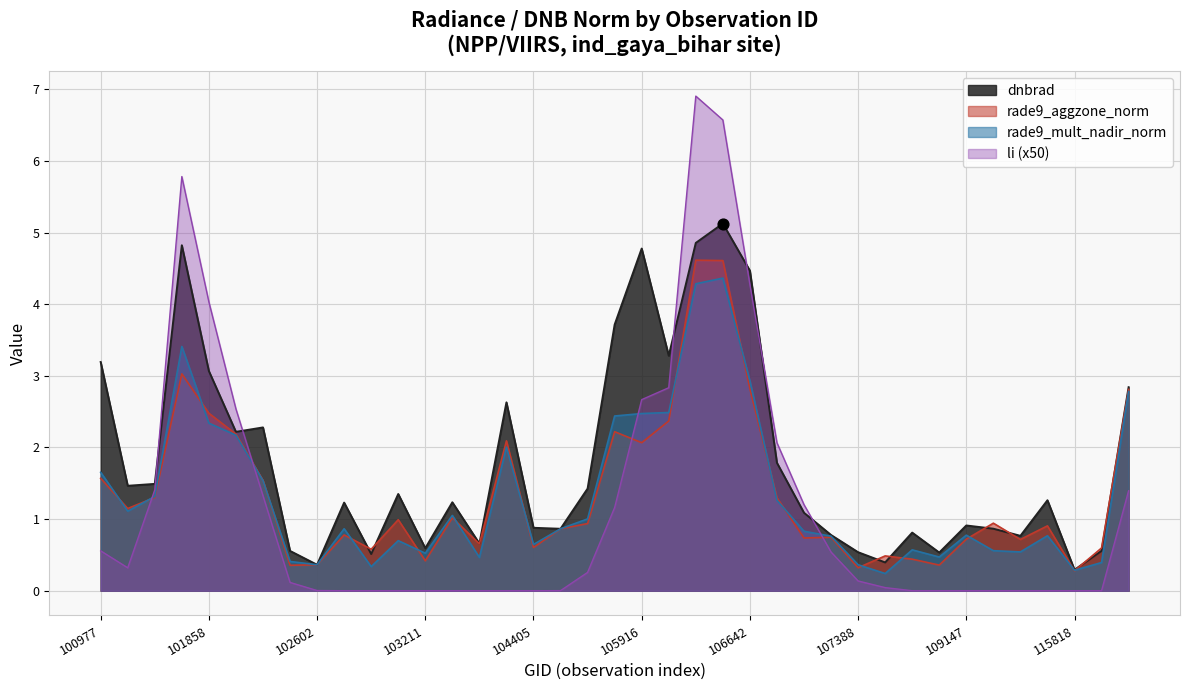

What are all the series names shown in the legend?

dnbrad, rade9_aggzone_norm, rade9_mult_nadir_norm, li (x50)